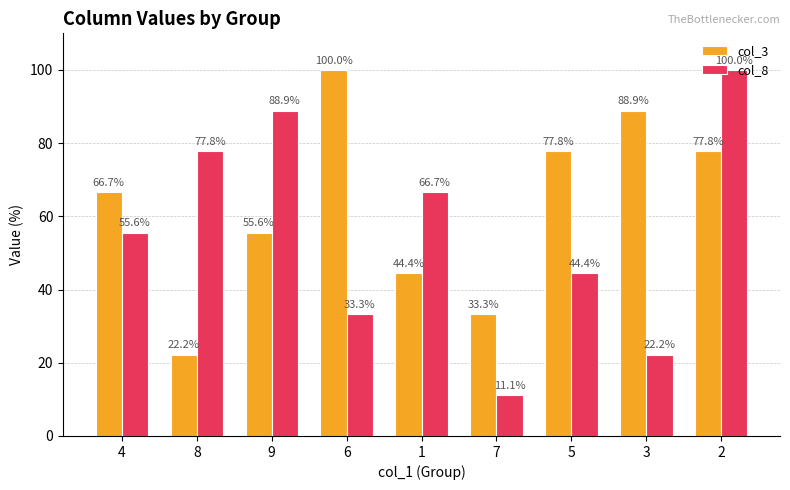

The col_3 series shows 100.0 at 6. True or false?

True